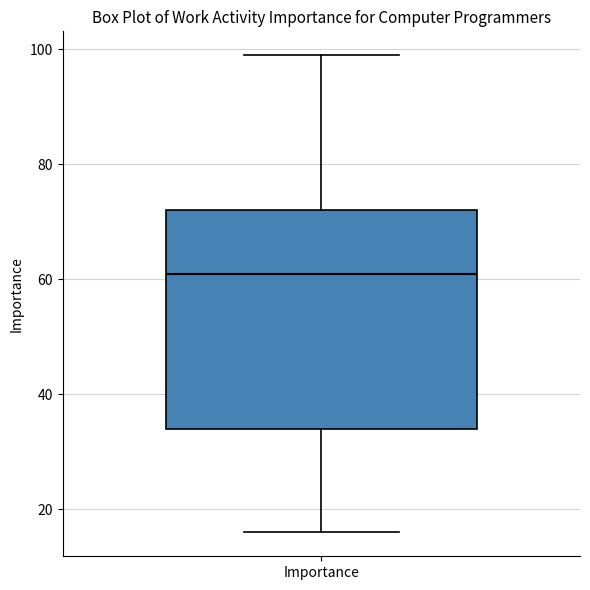

Where does the upper whisker of the box for Importance end on the y-axis? The values are not printed on the chart, so give them approximately, as read against the axis.

100